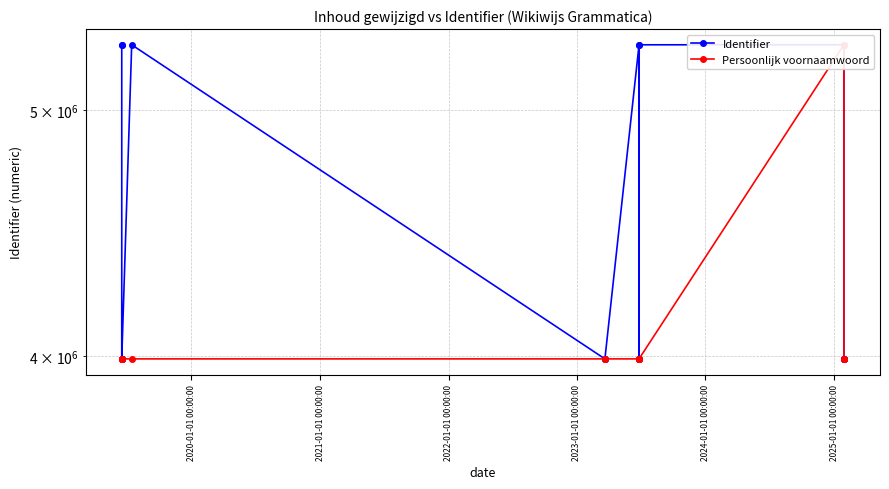

Which series ends up on top after the final intersection of Identifier and Persoonlijk voornaamwoord?

Identifier